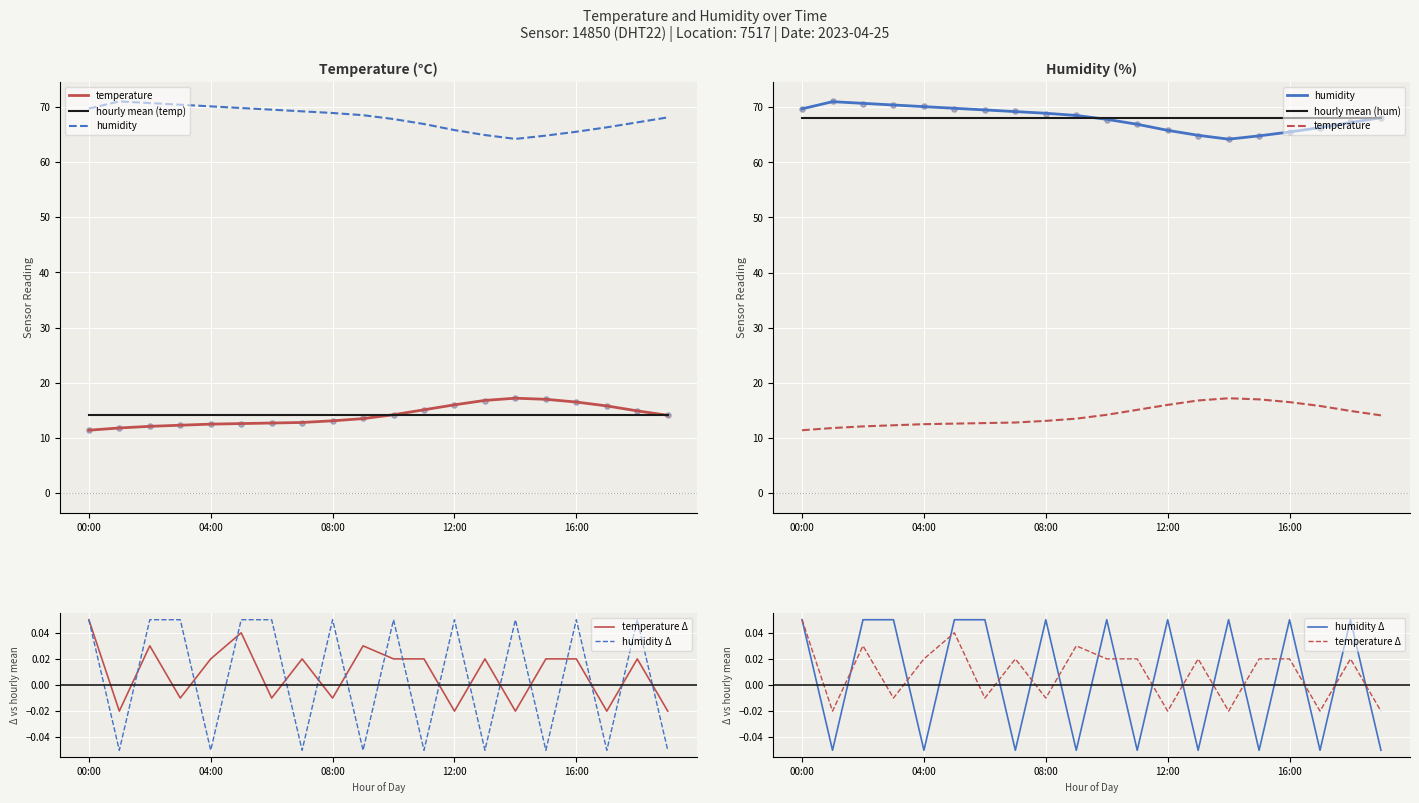

Which series has the widest spread of Y values?

humidity